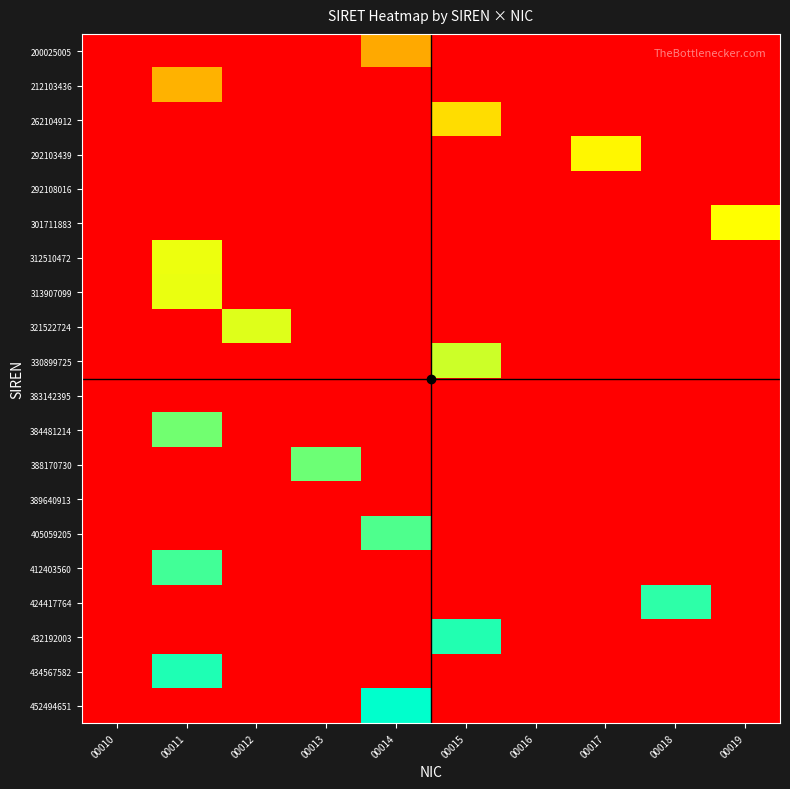

What is the spread (max minus min) of values at 00019?

0.7